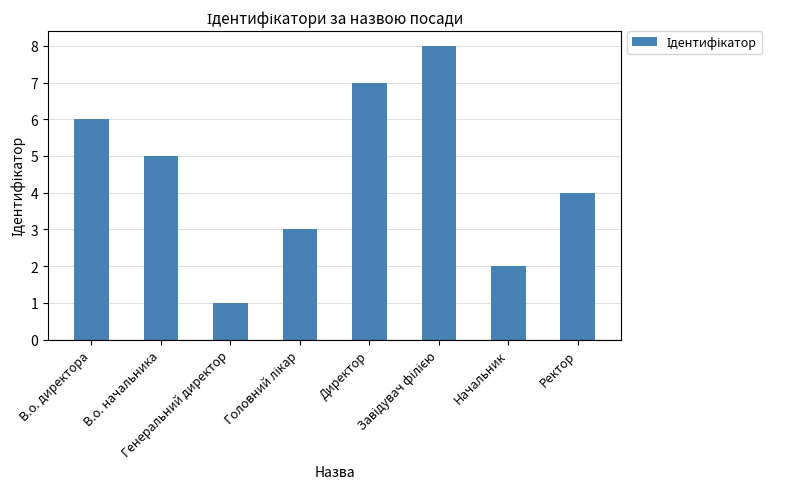

What is the change in value from В.о. директора to Директор?

+1